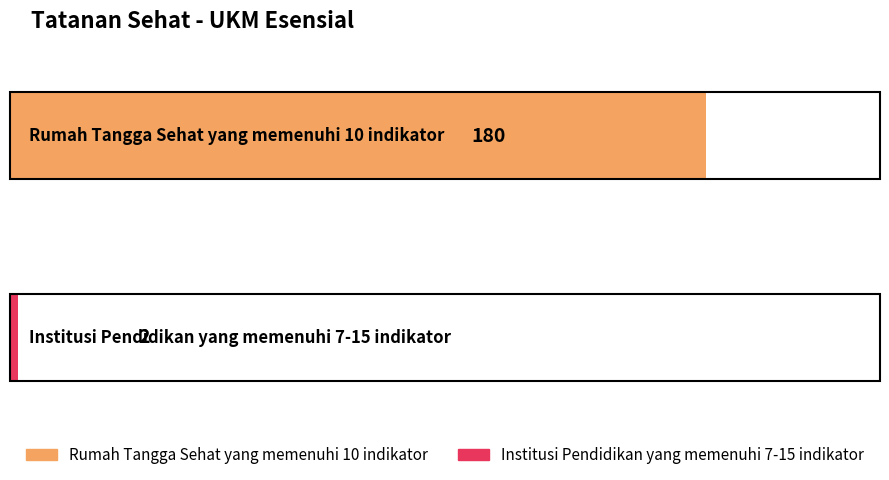

What is the difference between the maximum and minimum values?

178